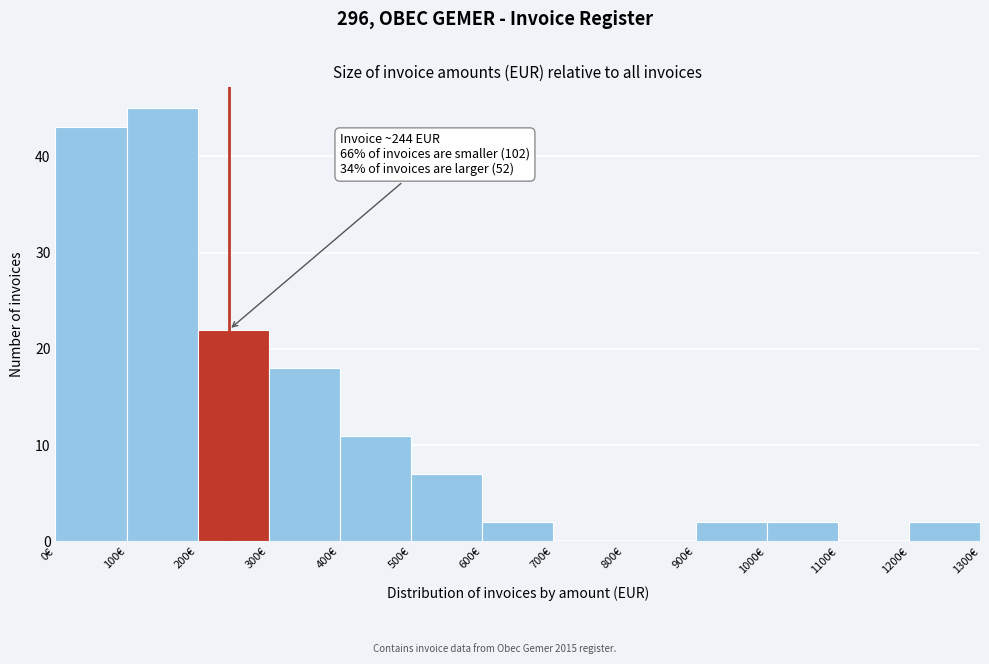

Which range on the x-axis has the tallest bar?

100 to 200